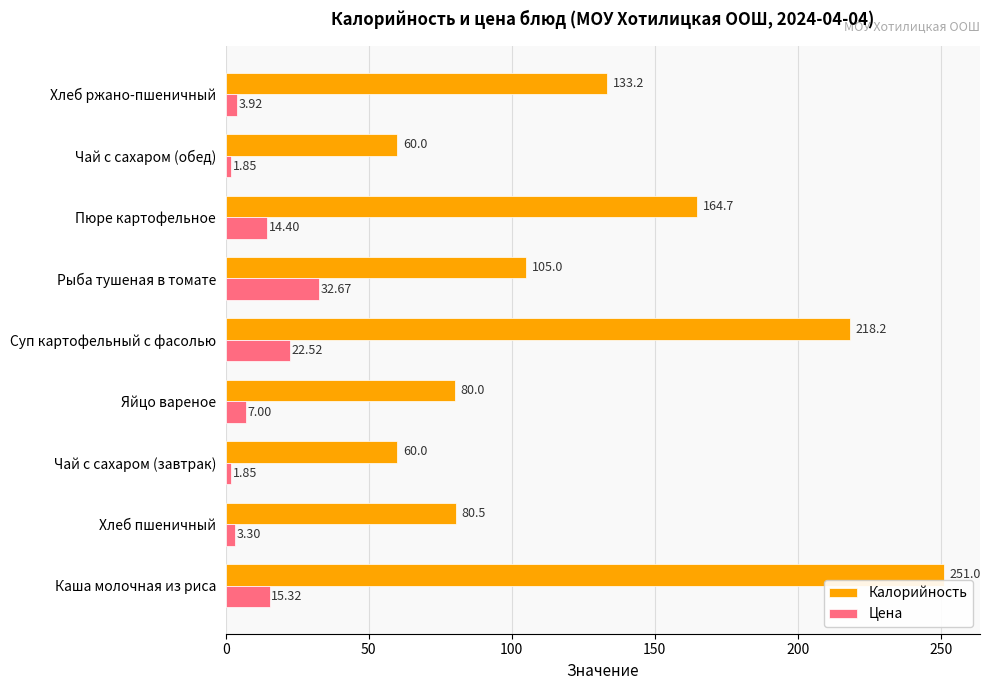

What is the difference between the maximum and second lowest values in the Калорийность series?

191.0